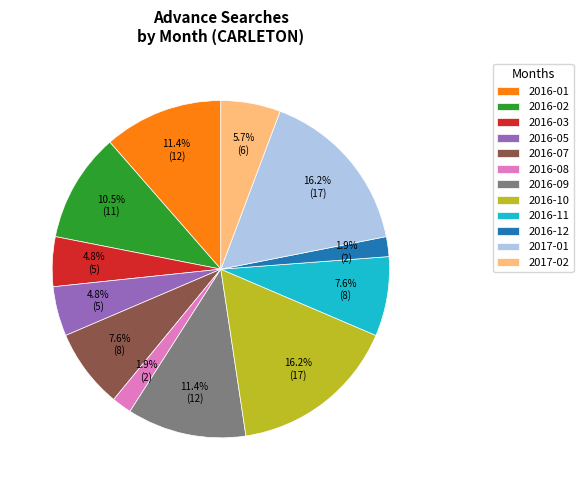

To the nearest percent, what is the difference between the largest and smallest slice percentages?

14%